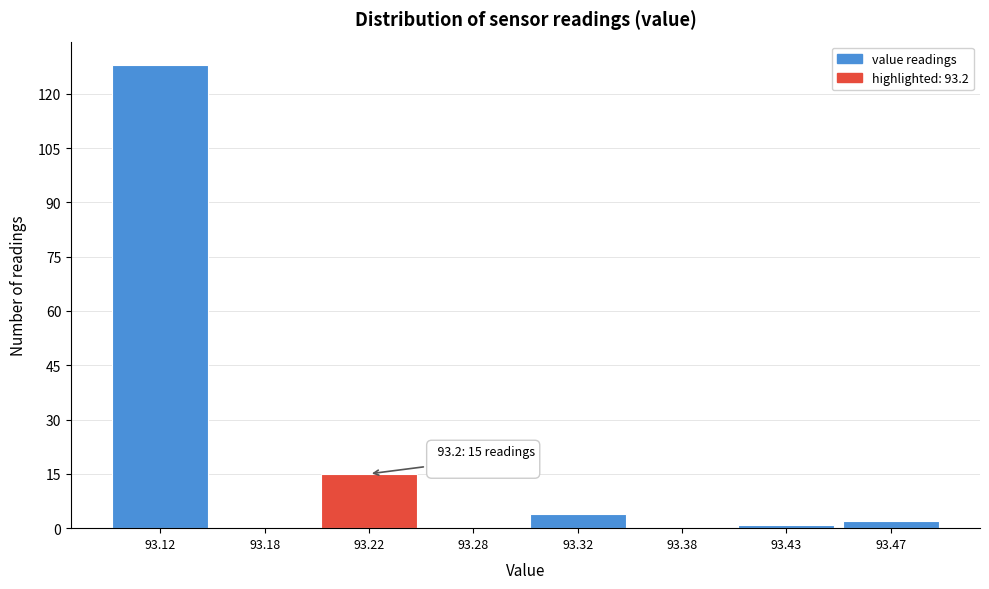

Reading left to right, transcribe all the data shown in this chart.

93.12=128	93.18=0	93.22=15	93.28=0	93.32=4	93.38=0	93.43=1	93.47=2